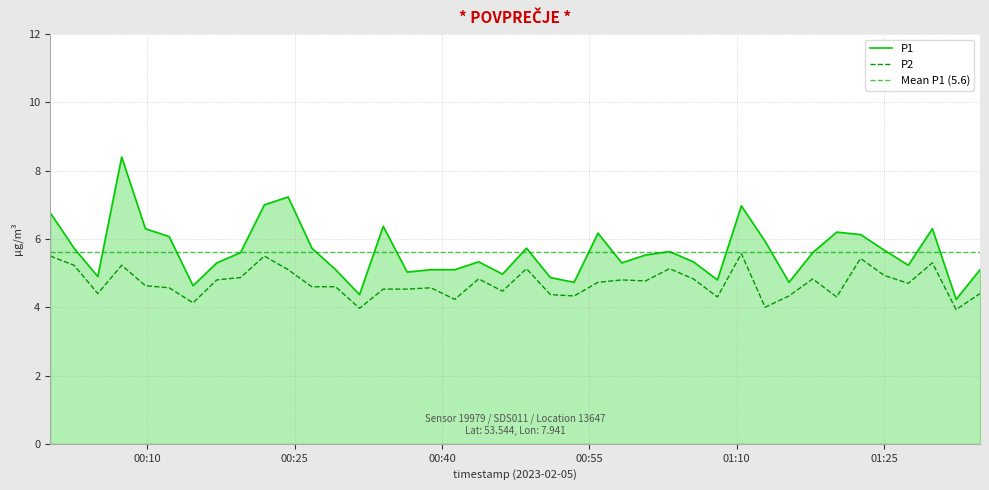

What is the spread (max minus min) of values at 2023-02-05T01:03:10?

0.5